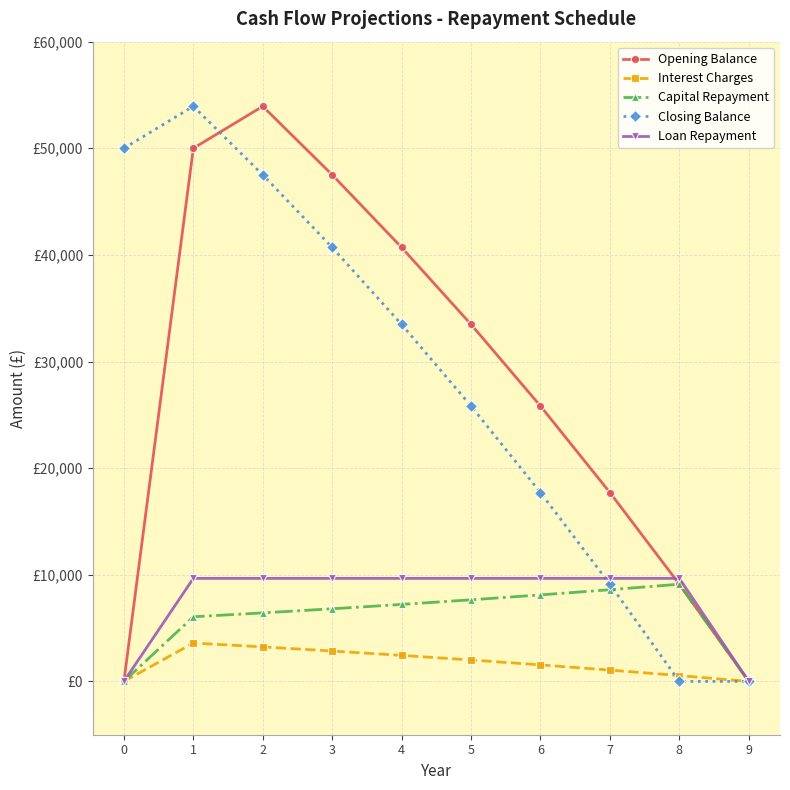

Does the chart have visible grid lines?

Yes